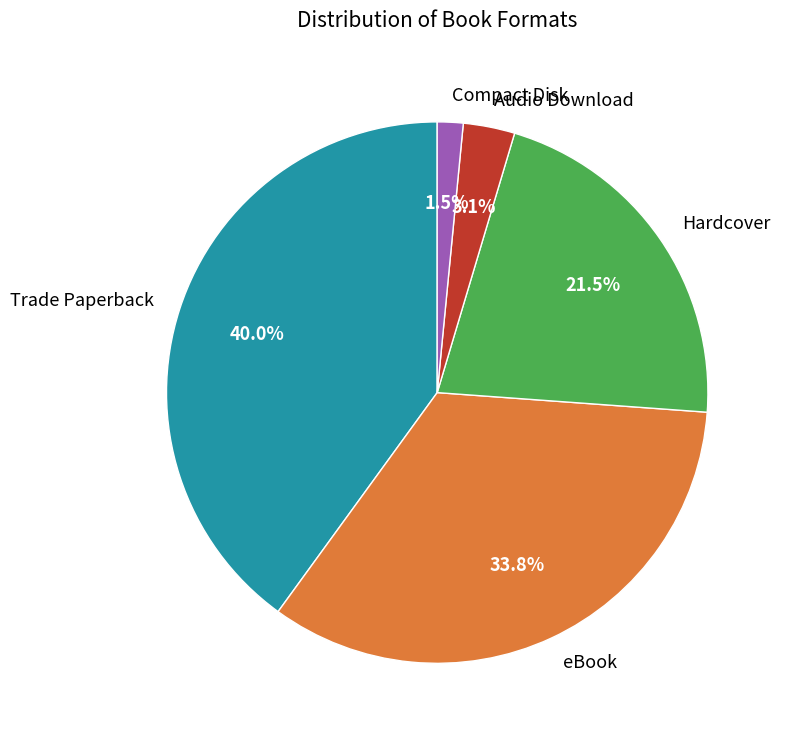

The Hardcover slice represents 27% of the pie. True or false?

False